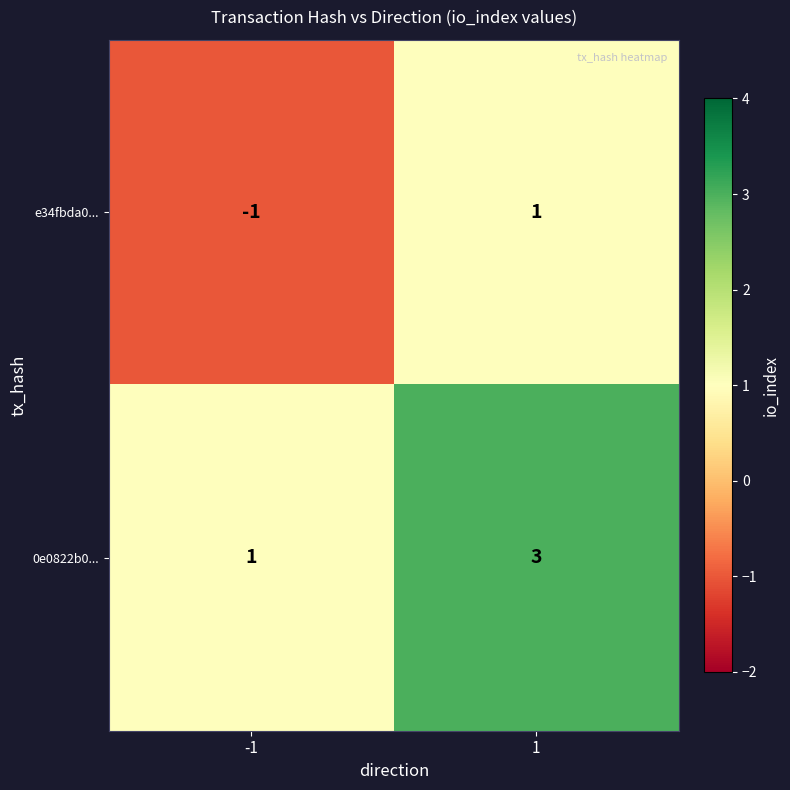

At which category is the sum across all series the highest?

1